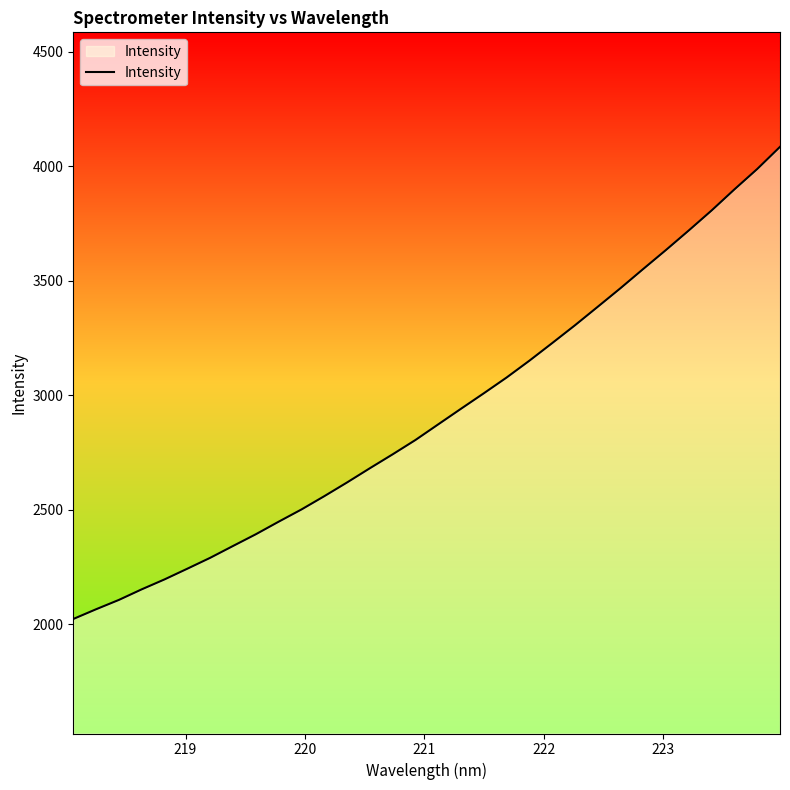

What is the difference between the maximum and minimum values?

2061.5